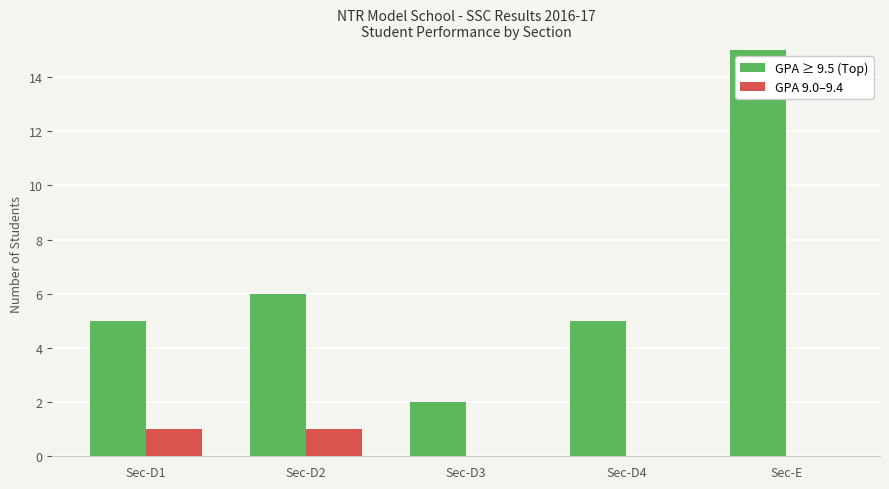

How many data points in GPA 9.0–9.4 are above 0?

2